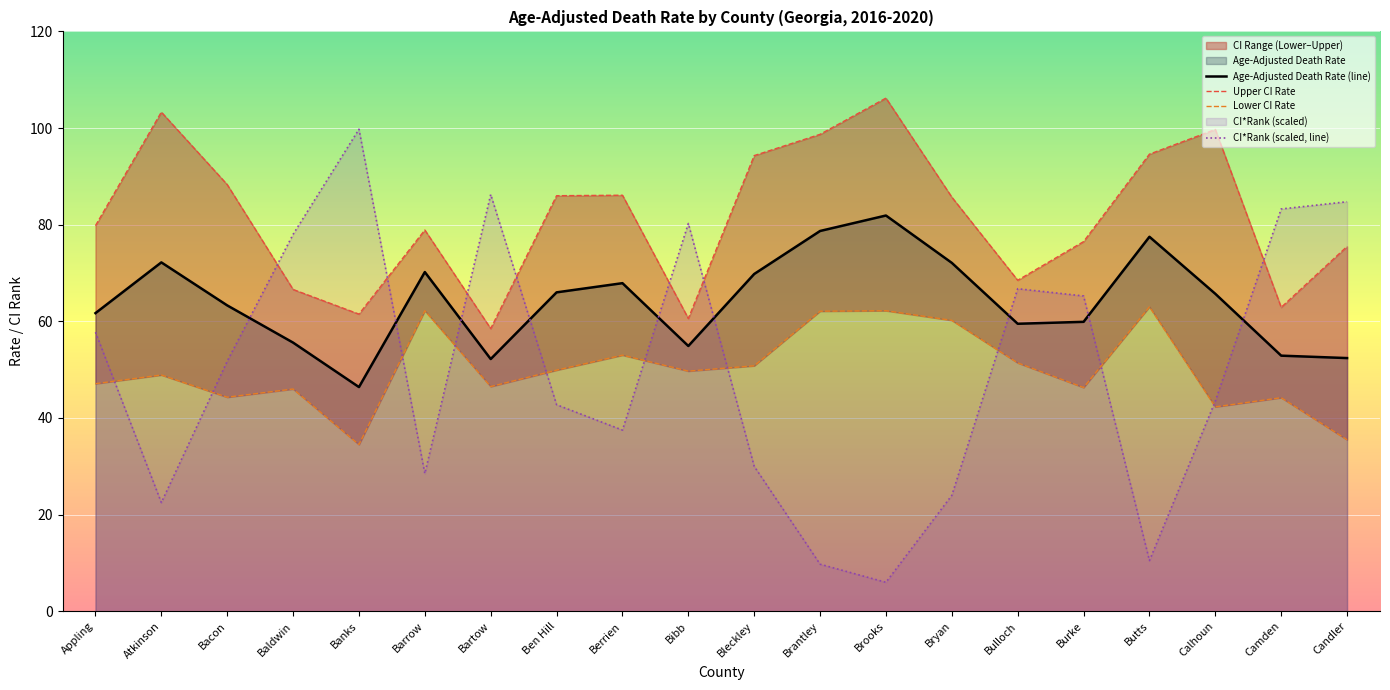

Where is Upper CI Rate nearest to the value 82?

Appling